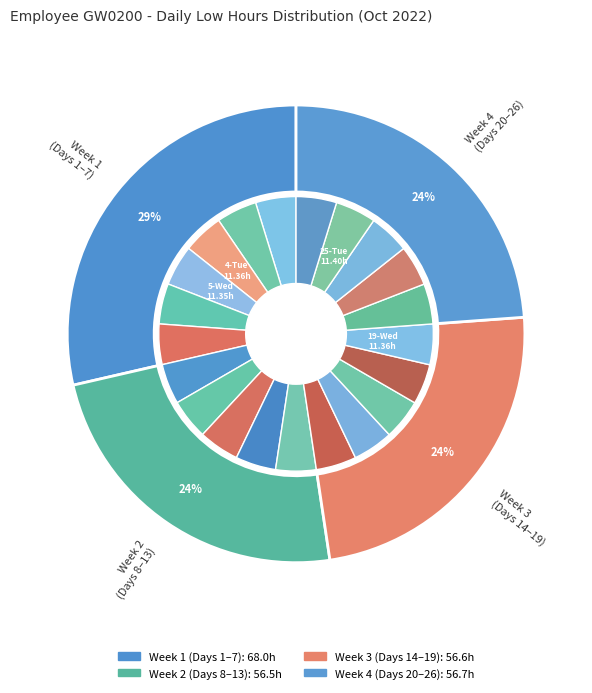

To the nearest percent, what portion does 11-Tue represent?

5%